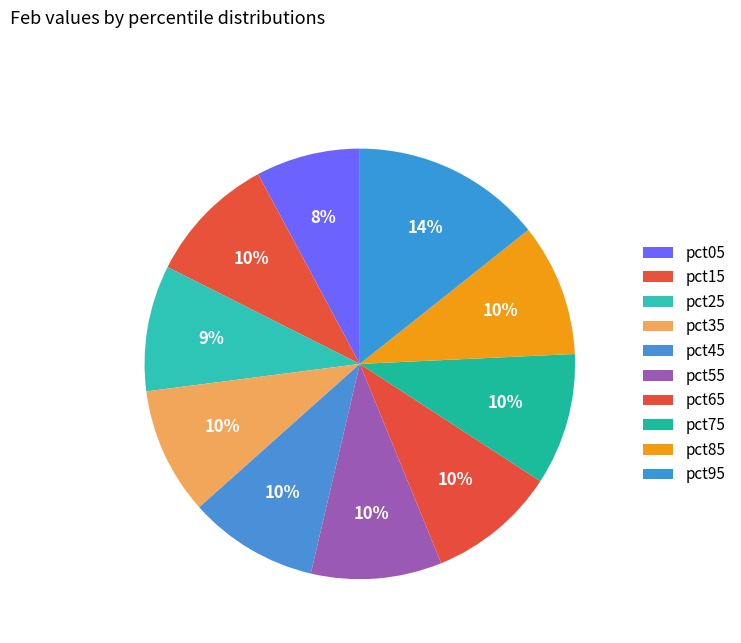

What percentage is the pct25 slice, to the nearest percent?

9%